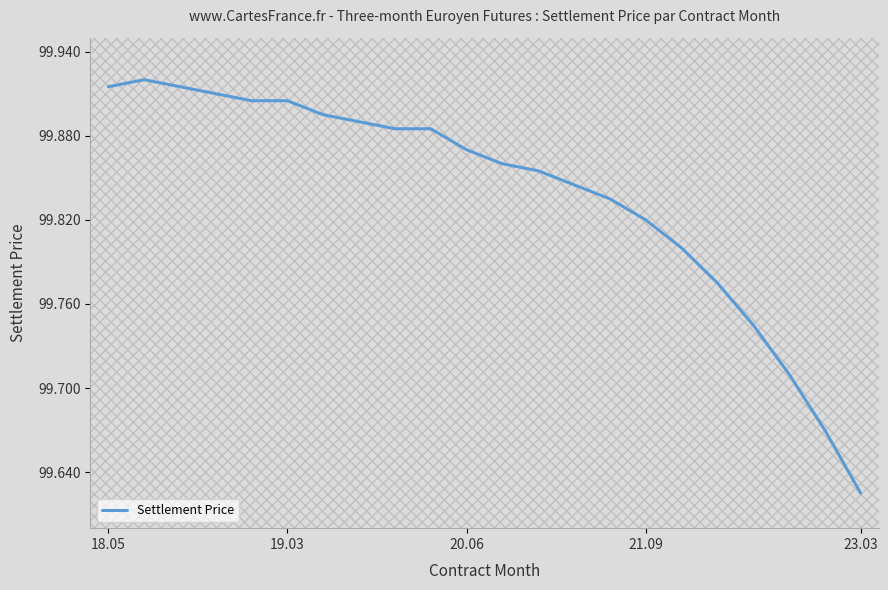

What is the difference between the maximum and minimum values?

0.3